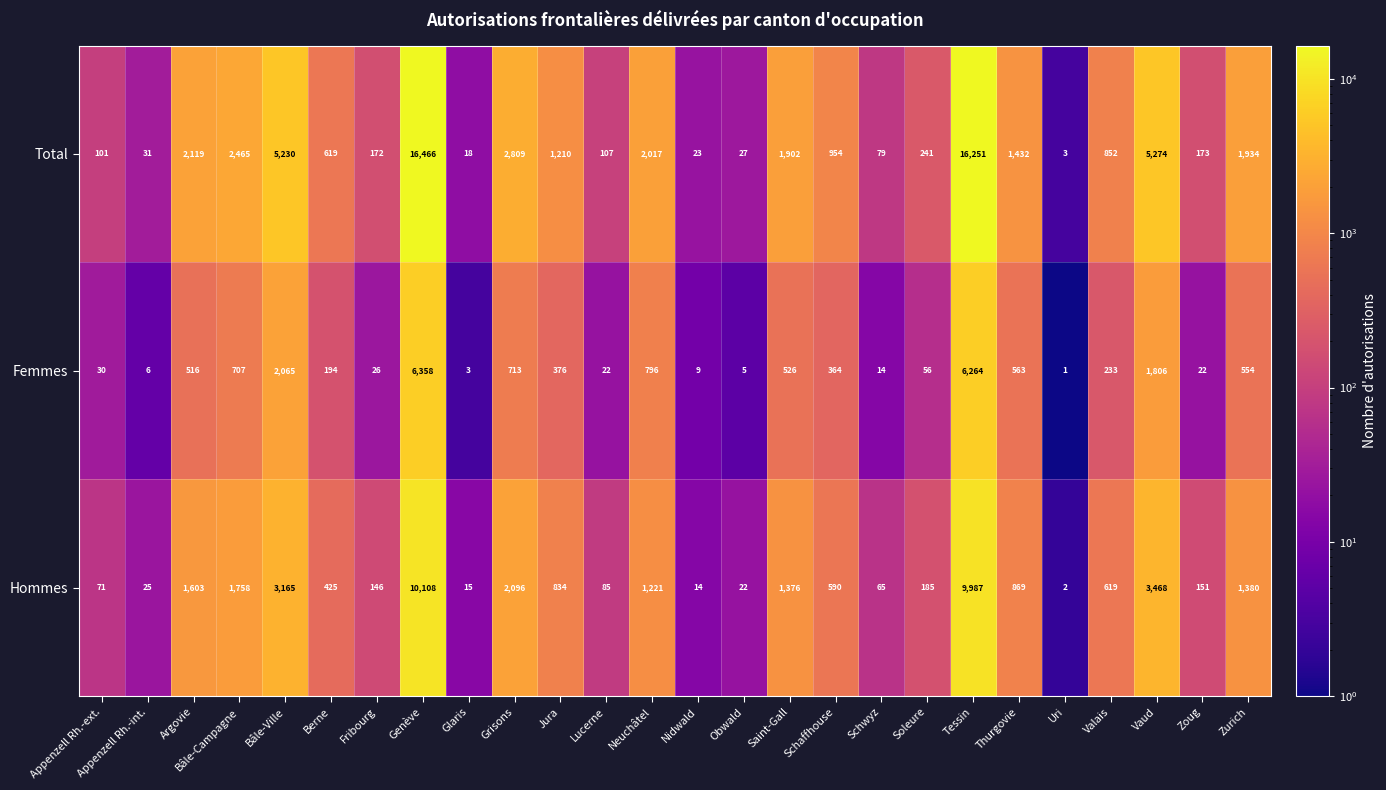

What value does the Femmes series have at Argovie?

516